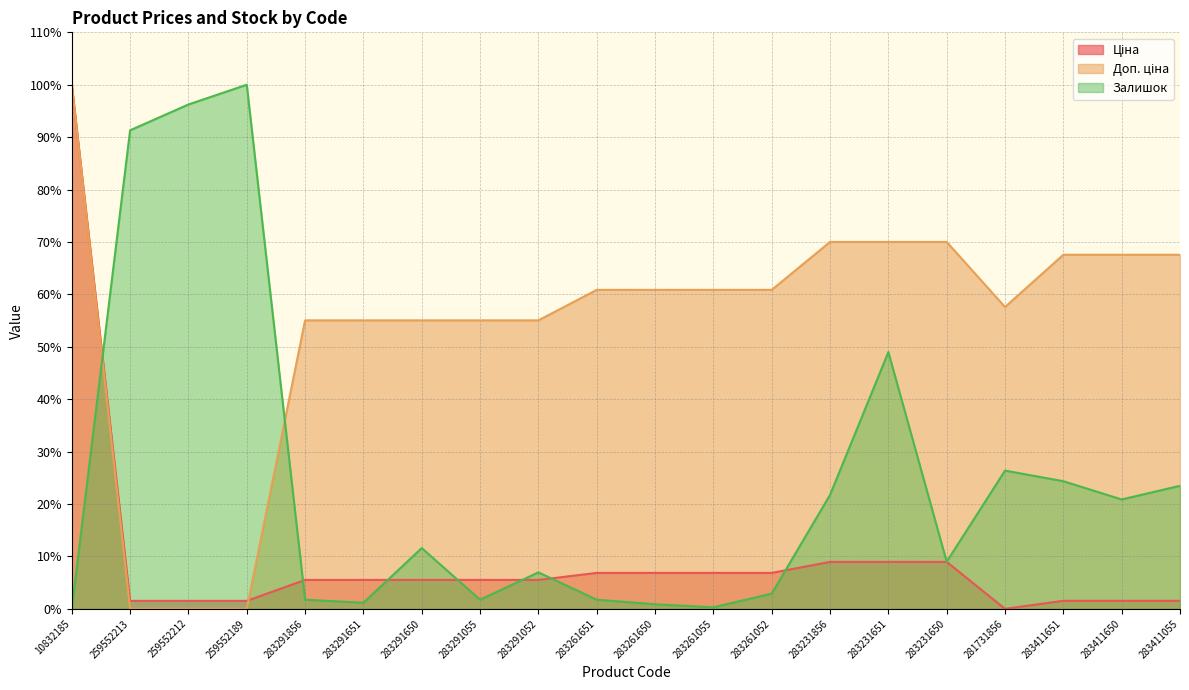

What is the value of the Ціна point at the 18th from the left?

1.5